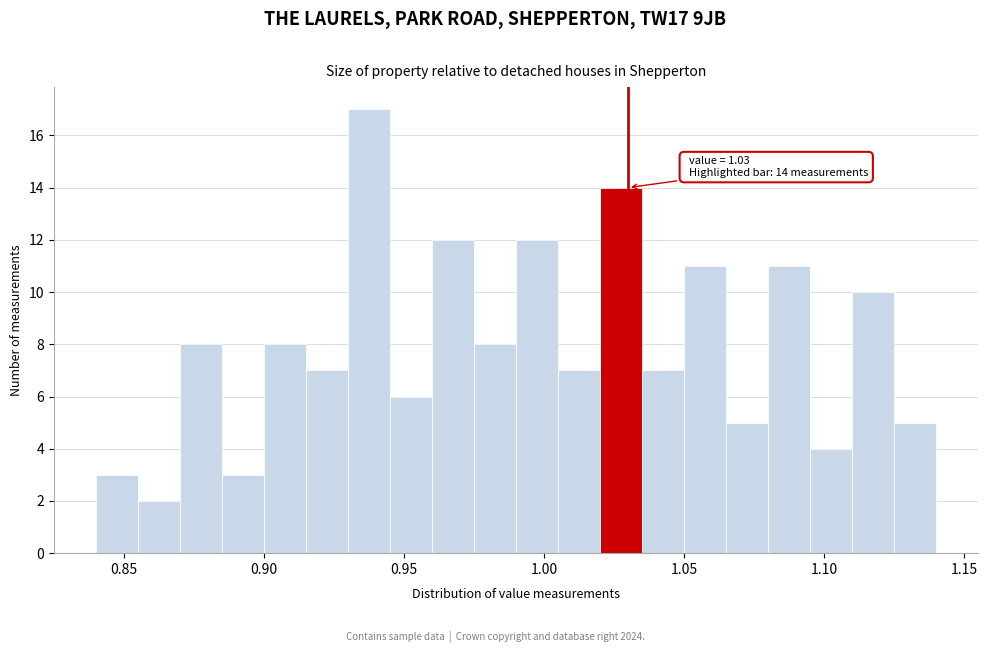

Around what value on the x-axis is the tallest bar? Give the approximate position of its centre, as read against the axis.

0.940